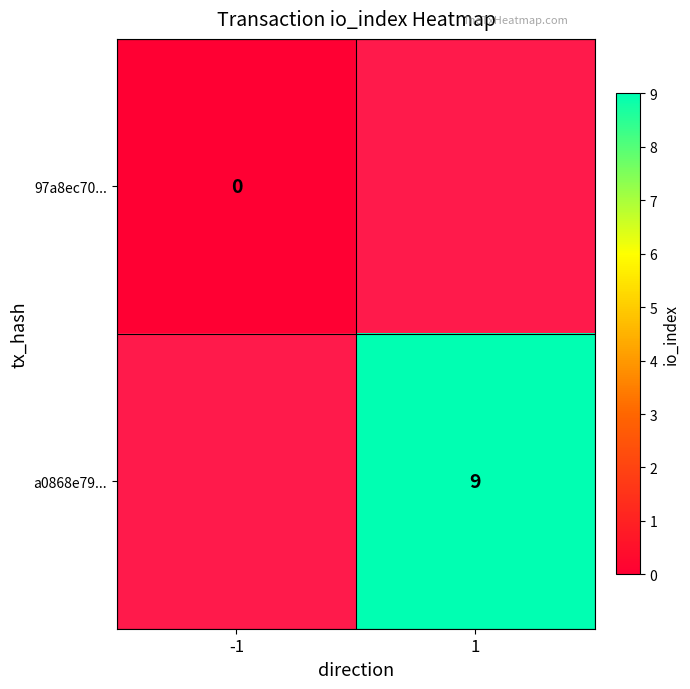

Is it true that a0868e79... equals 9 at 1?

True